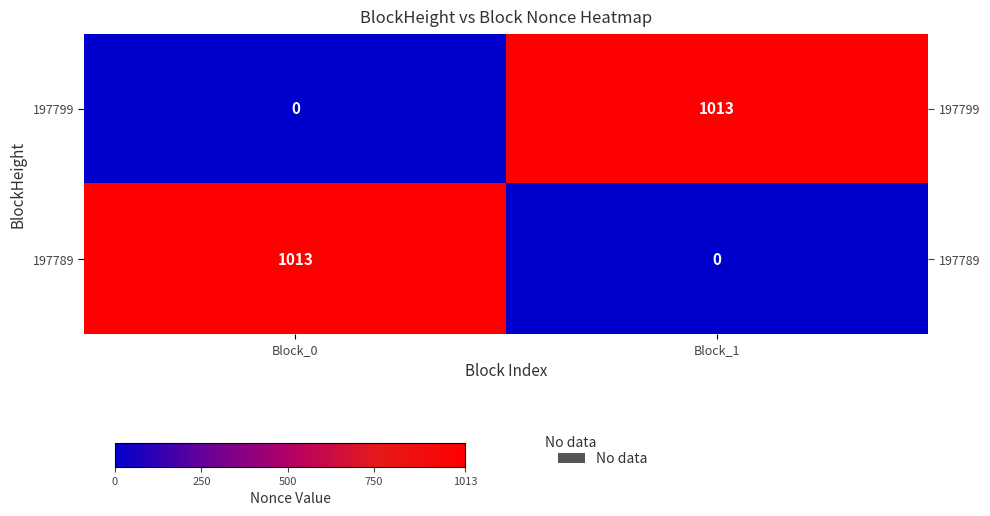

What is the total value across all series at Block_0?

1013